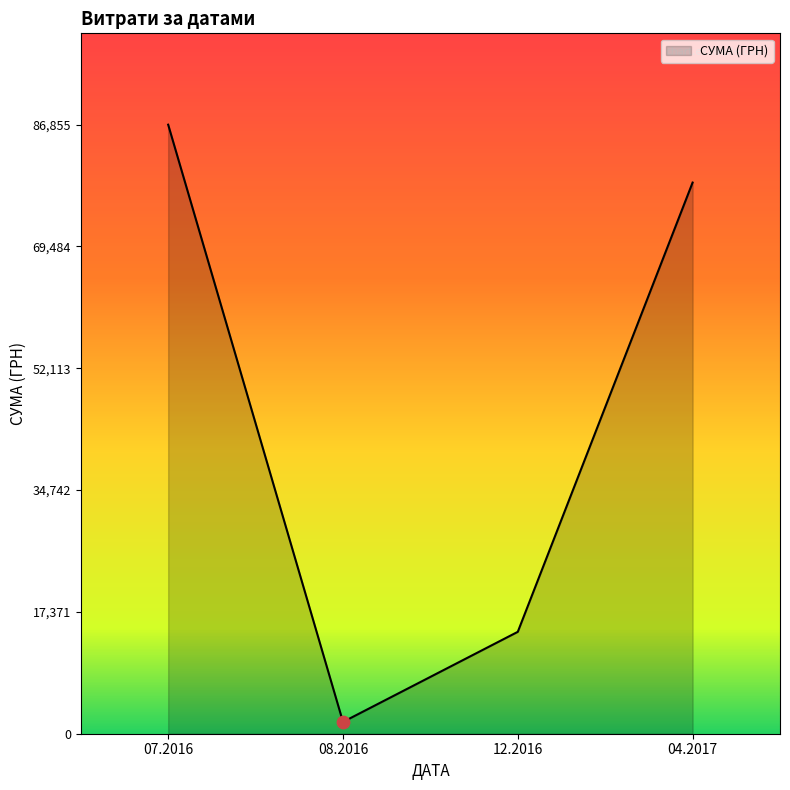

What is the change in value from 07.2016 to 04.2017?

-8255.2